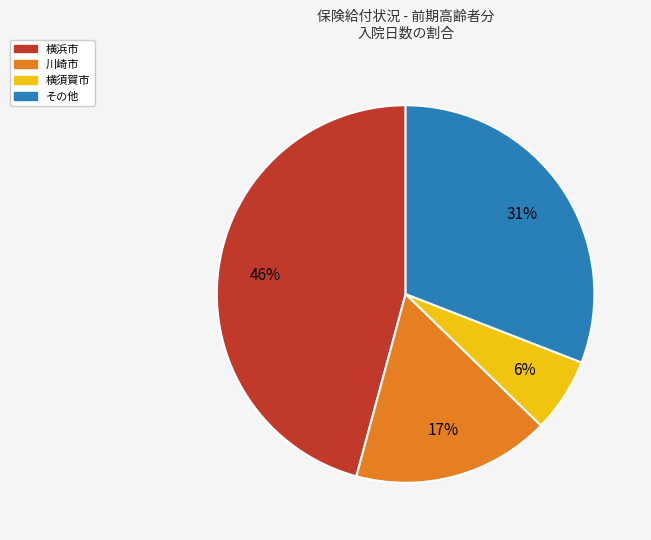

Is there any slice that represents more than half of the pie?

No